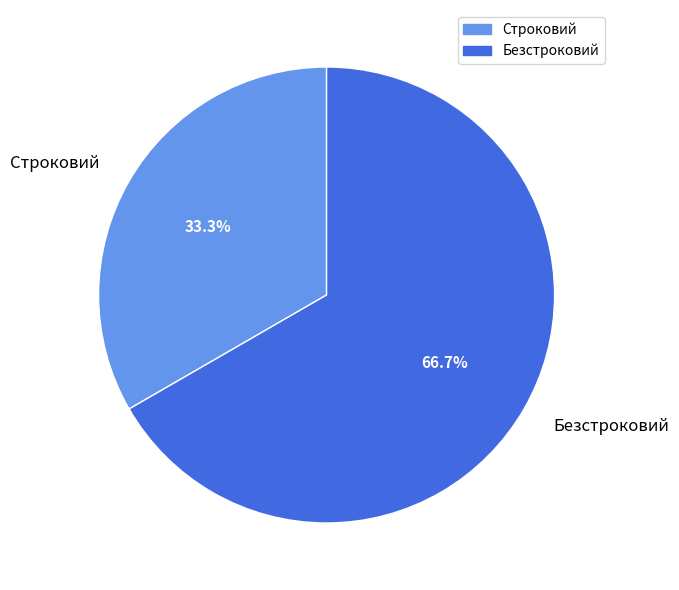

How many segments does this pie chart have?

2